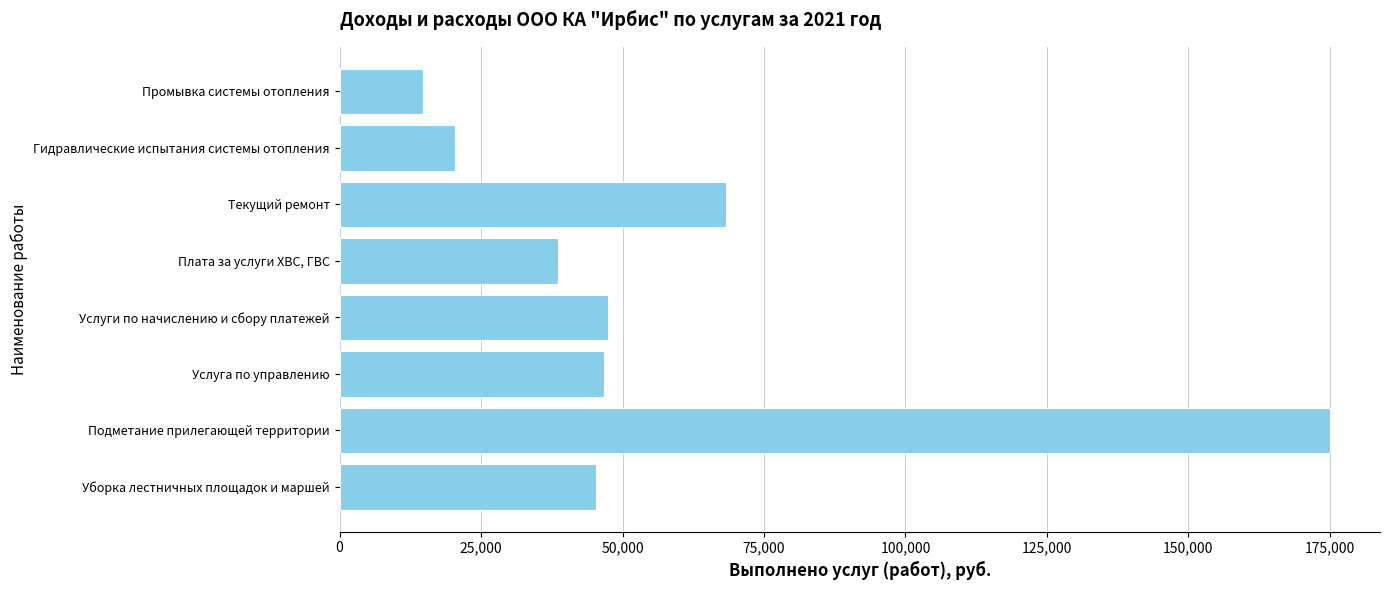

At which label is the value closest to 94901?

Текущий ремонт